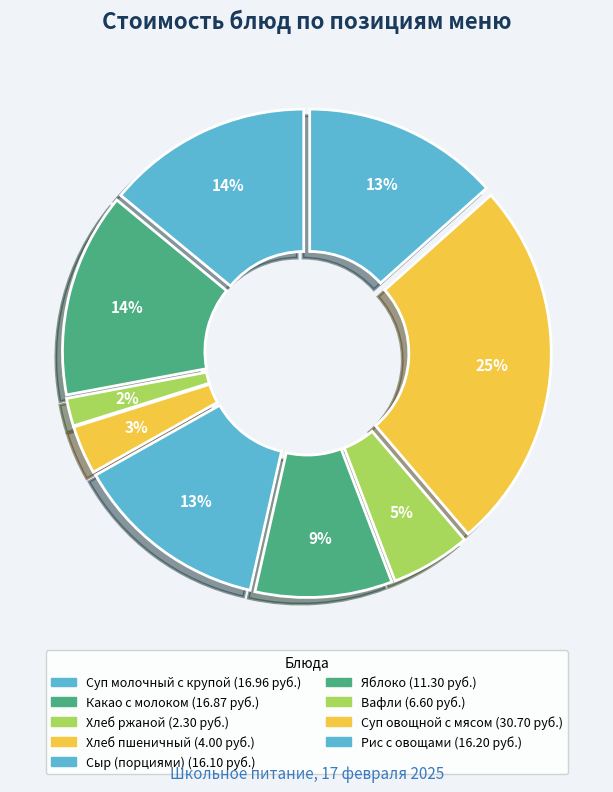

What percentage is NOT represented by Вафли?

94.5%